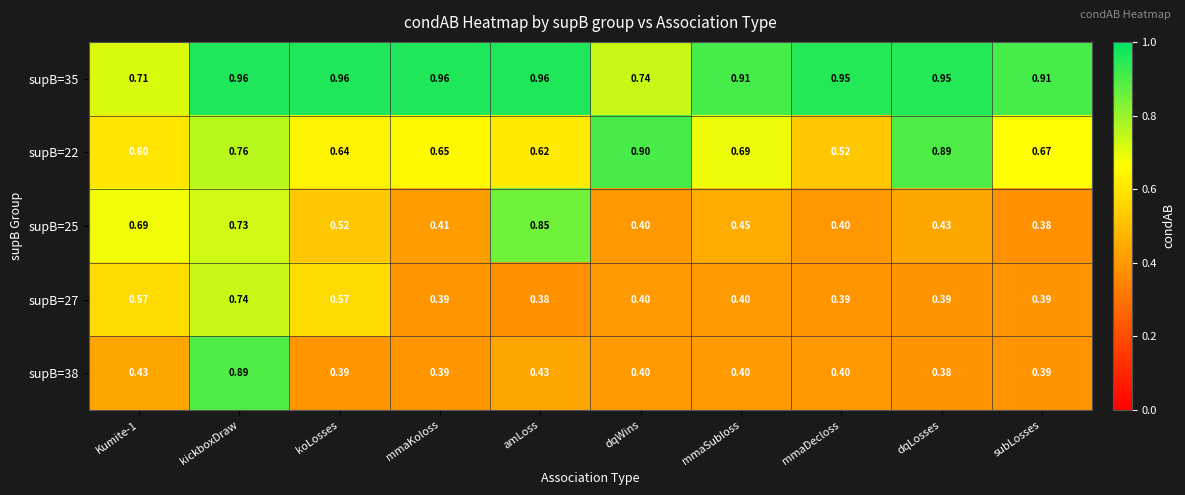

Is the value of supB=35 at dqLosses greater than the value of supB=25 at dqWins?

Yes